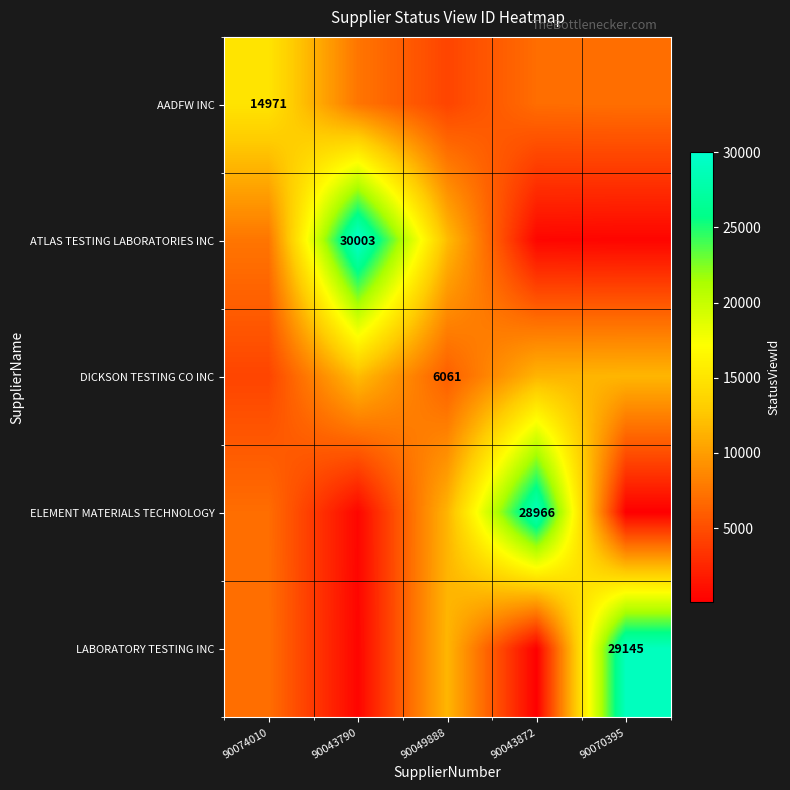

How many data points in DICKSON TESTING CO INC are above 11452?

3